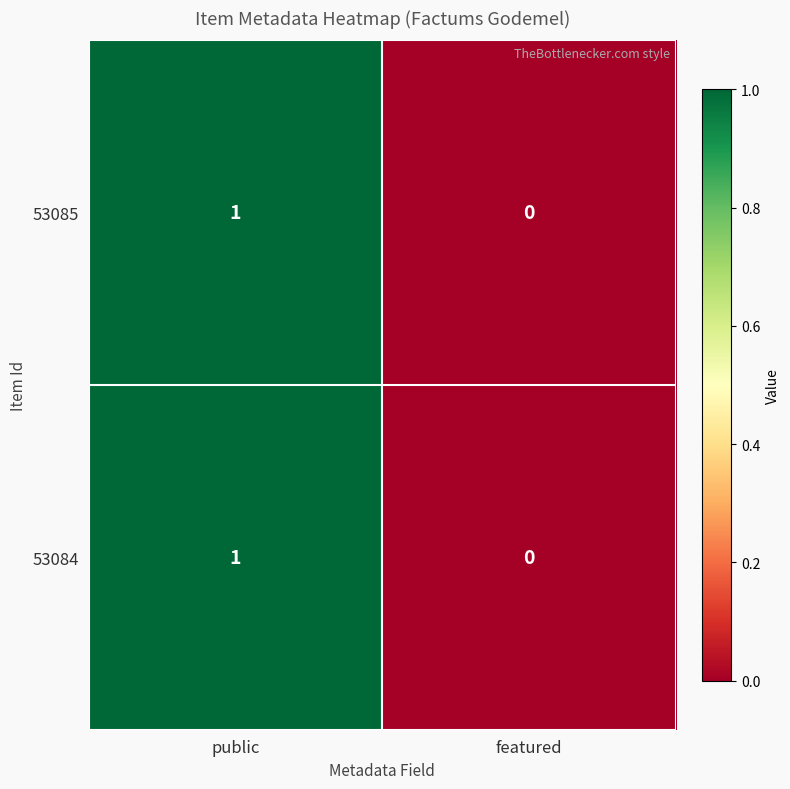

At which label is 53084 closest to 0?

featured